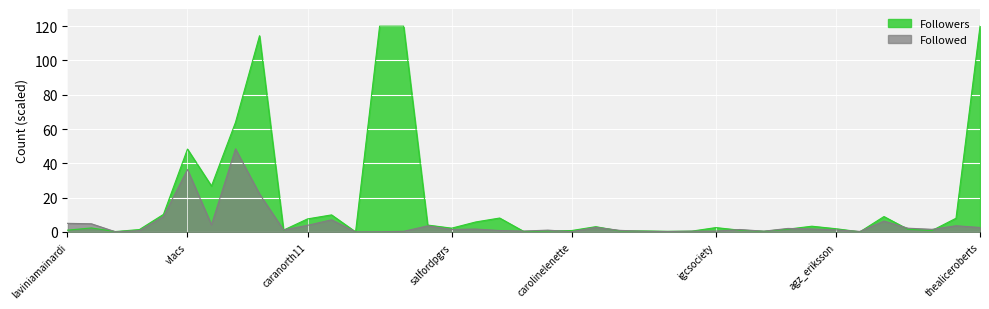

What is the label of the 4th point from the left?

autnes